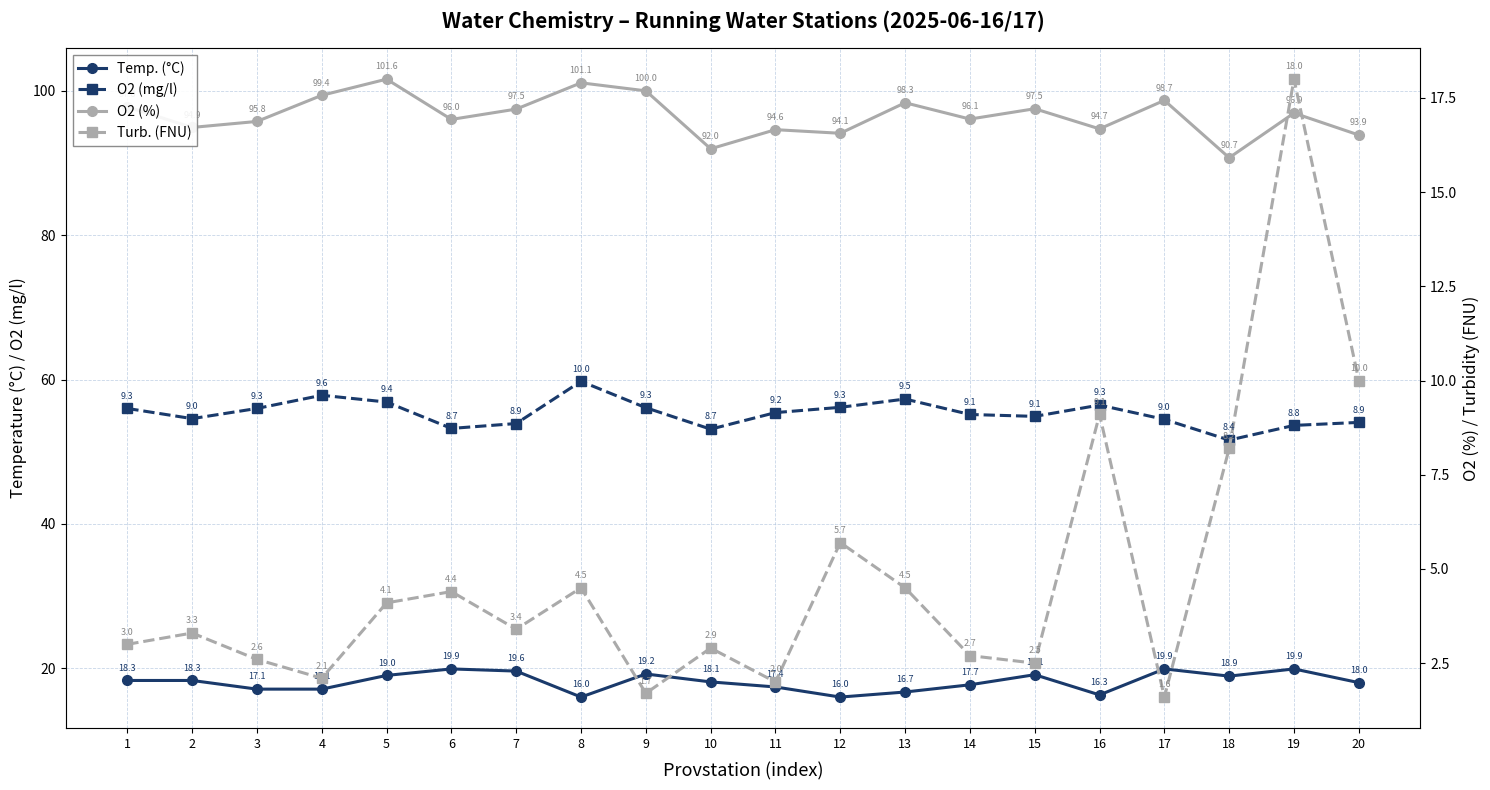

Reading right to left, list all the values displayed in this chart.

Temp. (°C): 20=18.0	19=19.9	18=18.9	17=19.9	16=16.3	15=19.1	14=17.7	13=16.7	12=16.0	11=17.4	10=18.1	9=19.2	8=16.0	7=19.6	6=19.9	5=19.0	4=17.1	3=17.1	2=18.3	1=18.3
O2 (%): 20=93.9	19=96.9	18=90.7	17=98.7	16=94.7	15=97.5	14=96.1	13=98.3	12=94.1	11=94.6	10=92.0	9=100.0	8=101.1	7=97.5	6=96.0	5=101.6	4=99.4	3=95.8	2=94.9	1=97.8
O2 (mg/l): 20=8.9	19=8.8	18=8.4	17=9.0	16=9.3	15=9.1	14=9.1	13=9.5	12=9.3	11=9.2	10=8.7	9=9.3	8=10.0	7=8.9	6=8.7	5=9.4	4=9.6	3=9.3	2=9.0	1=9.3
Turb. (FNU): 20=10.0	19=18.0	18=8.2	17=1.6	16=9.1	15=2.5	14=2.7	13=4.5	12=5.7	11=2.0	10=2.9	9=1.7	8=4.5	7=3.4	6=4.4	5=4.1	4=2.1	3=2.6	2=3.3	1=3.0